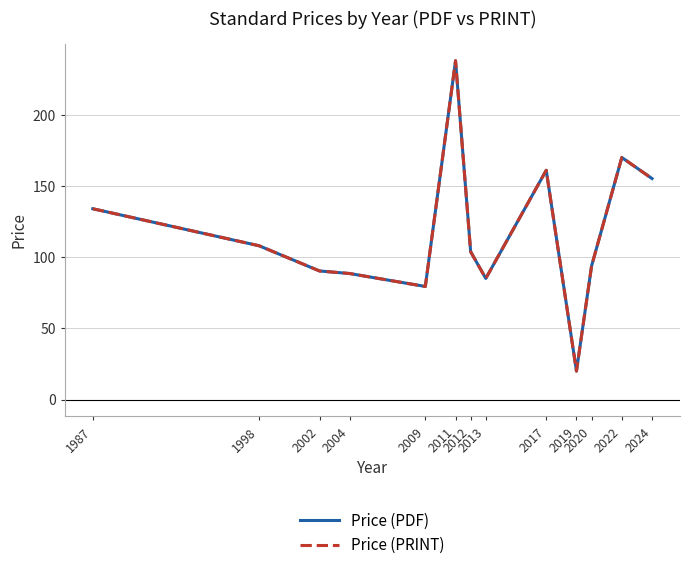

Does the chart display data point markers on the line(s)?

No